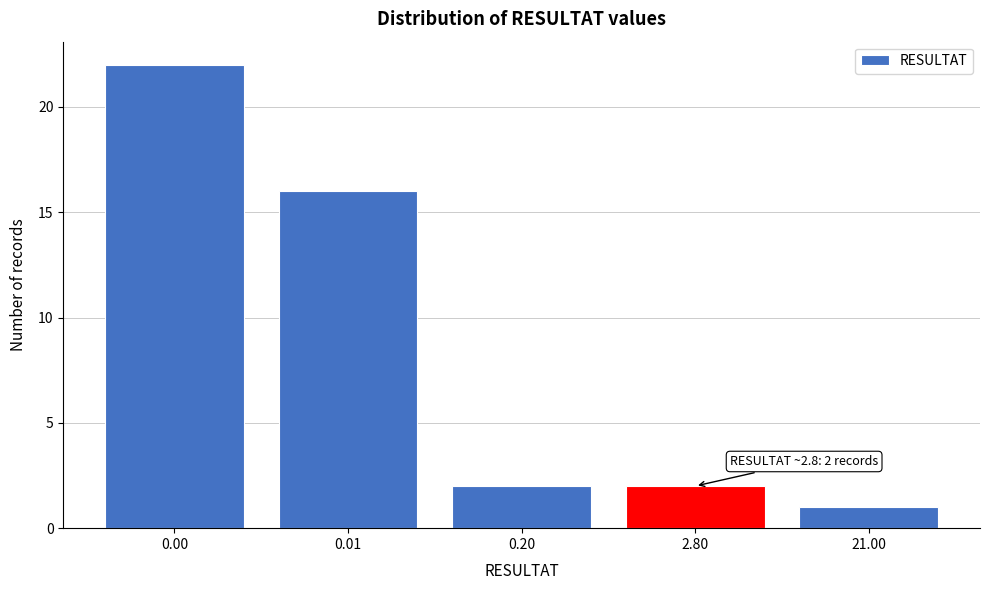

Reading left to right, list all the values displayed in this chart.

0.00=22	0.01=16	0.20=2	2.80=2	21.00=1